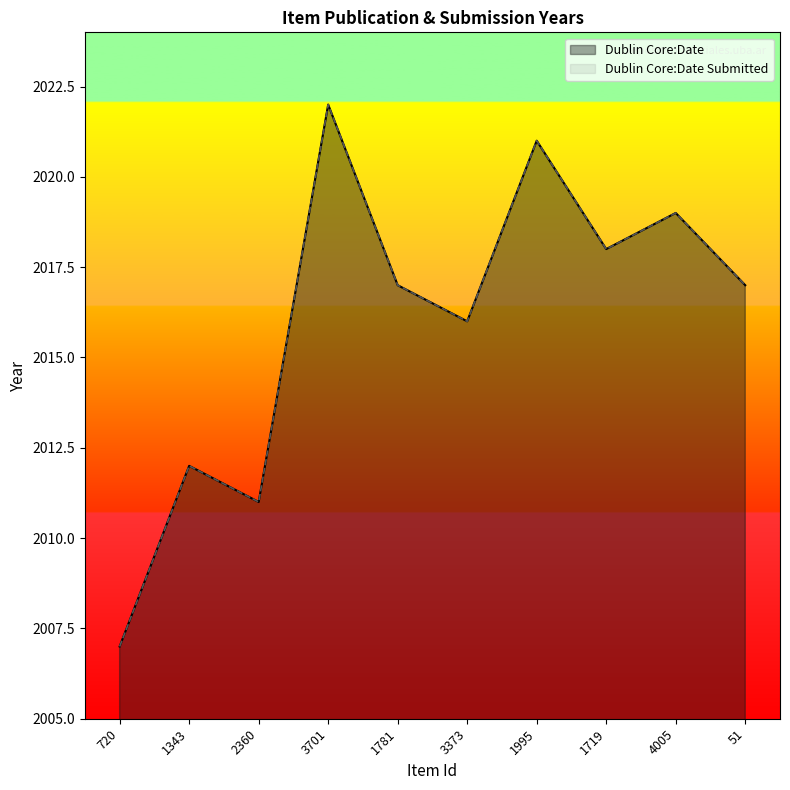

True or false: Dublin Core:Date and Dublin Core:Date Submitted intersect in this chart.

False